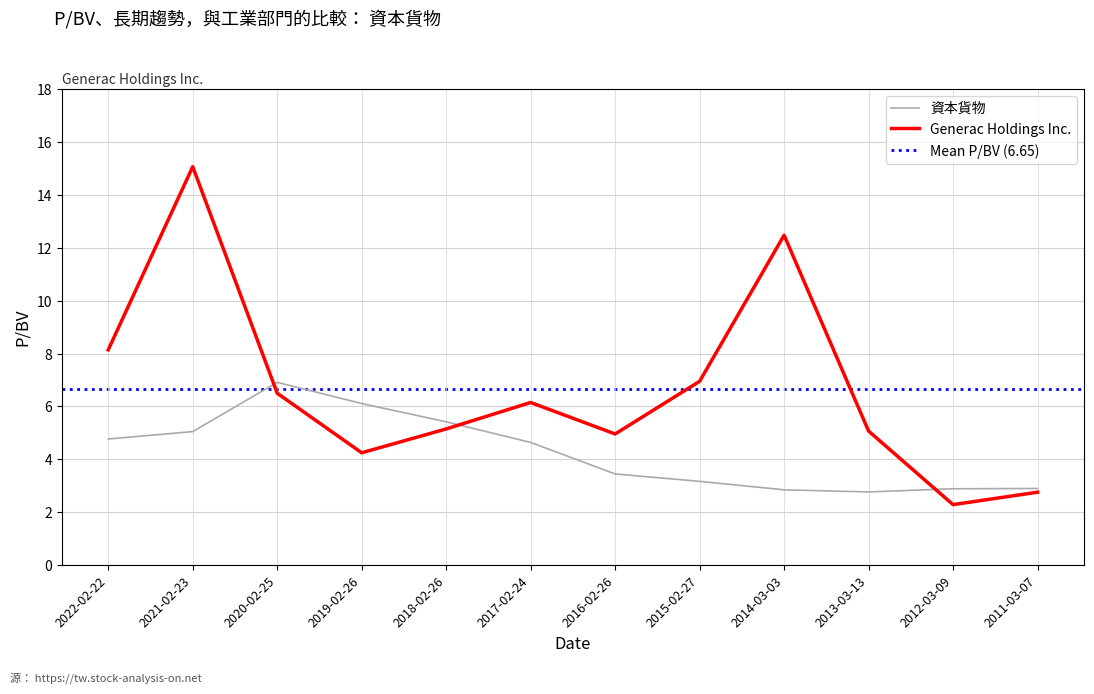

Rank the categories by Generac Holdings Inc. value from lowest to highest.

2012-03-09, 2011-03-07, 2019-02-26, 2016-02-26, 2013-03-13, 2018-02-26, 2017-02-24, 2020-02-25, 2015-02-27, 2022-02-22, 2014-03-03, 2021-02-23